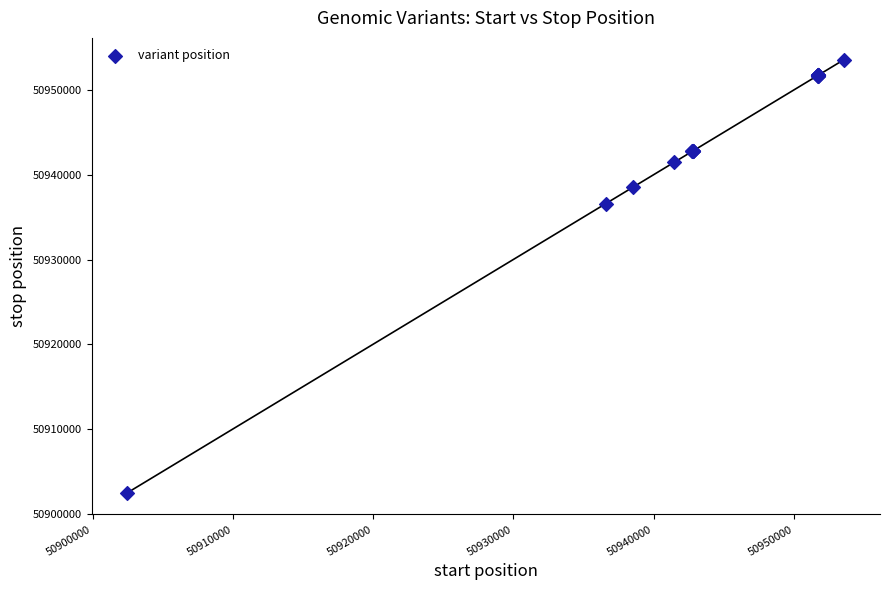

What Y value in the scatter plot is closest to 50928034?

50936575